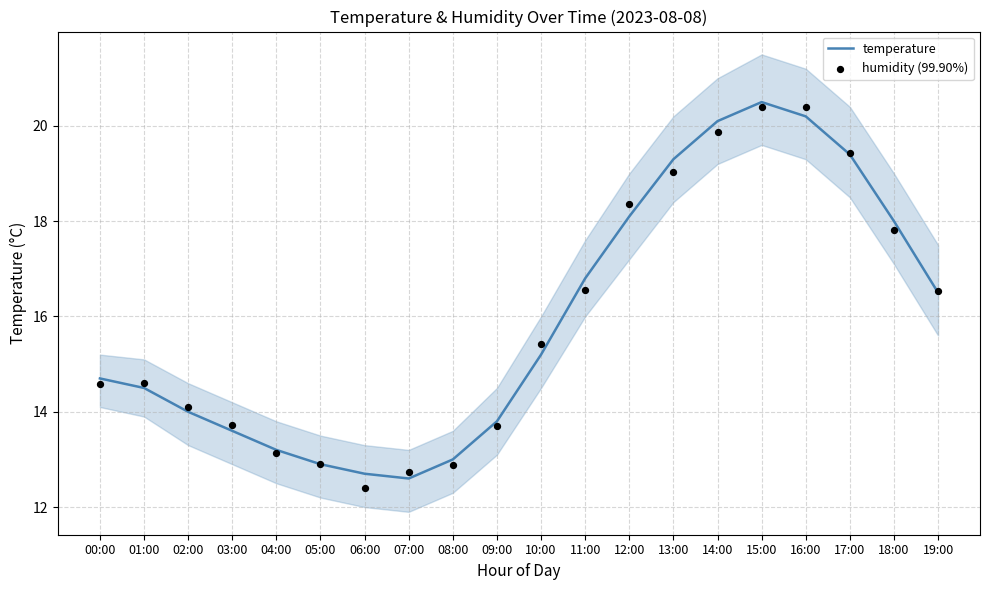

Which series has the largest total across all categories?

temperature